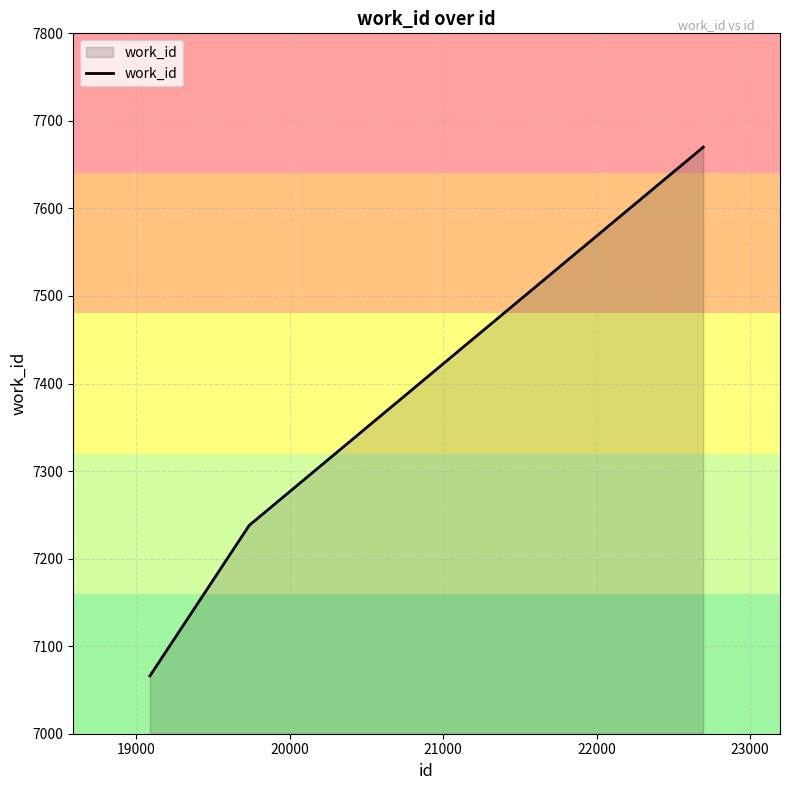

What is the minimum value shown in the chart?

7066